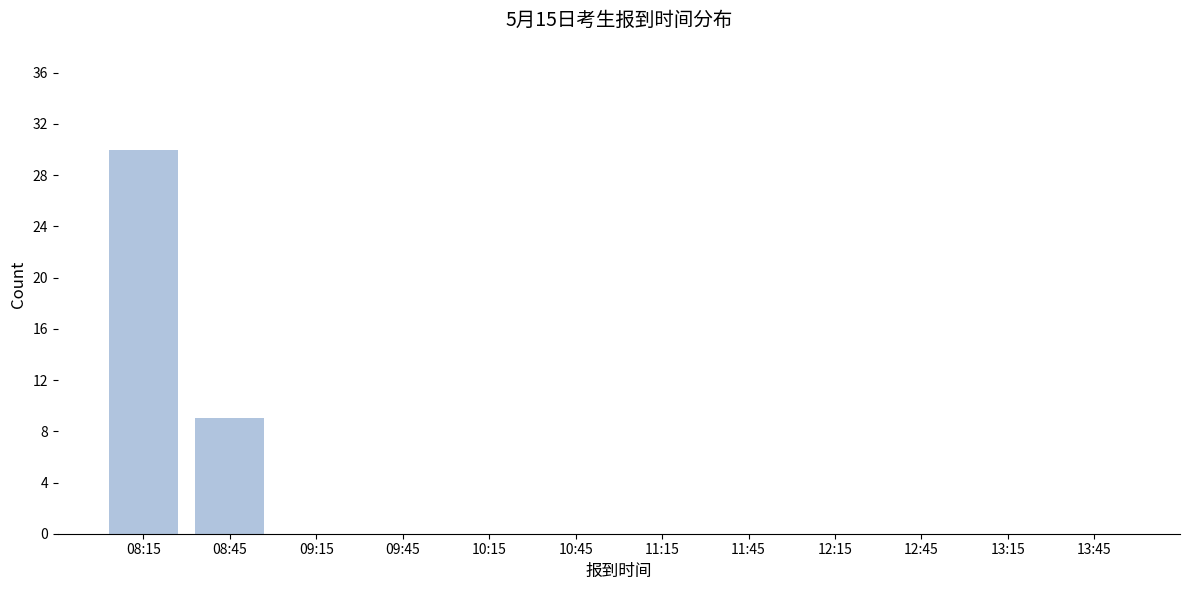

Reading left to right, extract all data points from this chart.

08:15=30	08:45=9	09:15=0	09:45=0	10:15=0	10:45=0	11:15=0	11:45=0	12:15=0	12:45=0	13:15=0	13:45=0